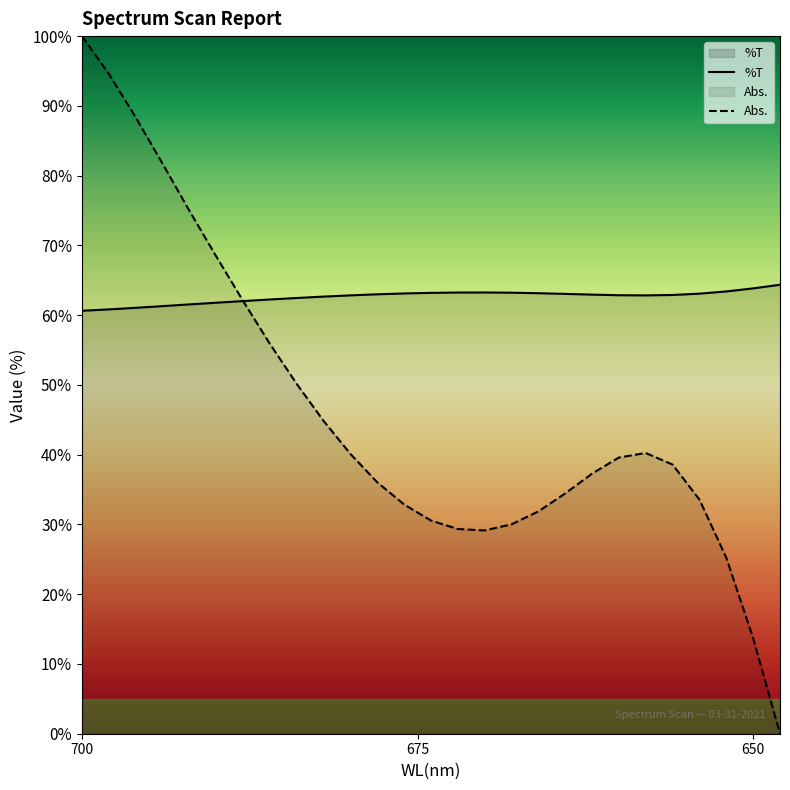

What is the value of the %T point at the 21st from the left?

62.9